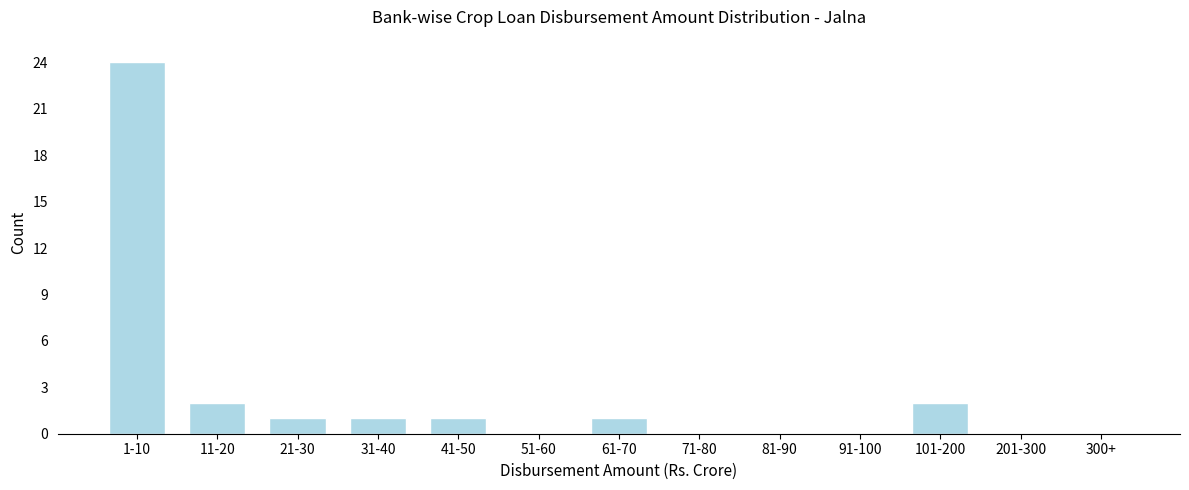

Reading right to left, what are all the values shown in this chart?

300+=0	201-300=0	101-200=2	91-100=0	81-90=0	71-80=0	61-70=1	51-60=0	41-50=1	31-40=1	21-30=1	11-20=2	1-10=24